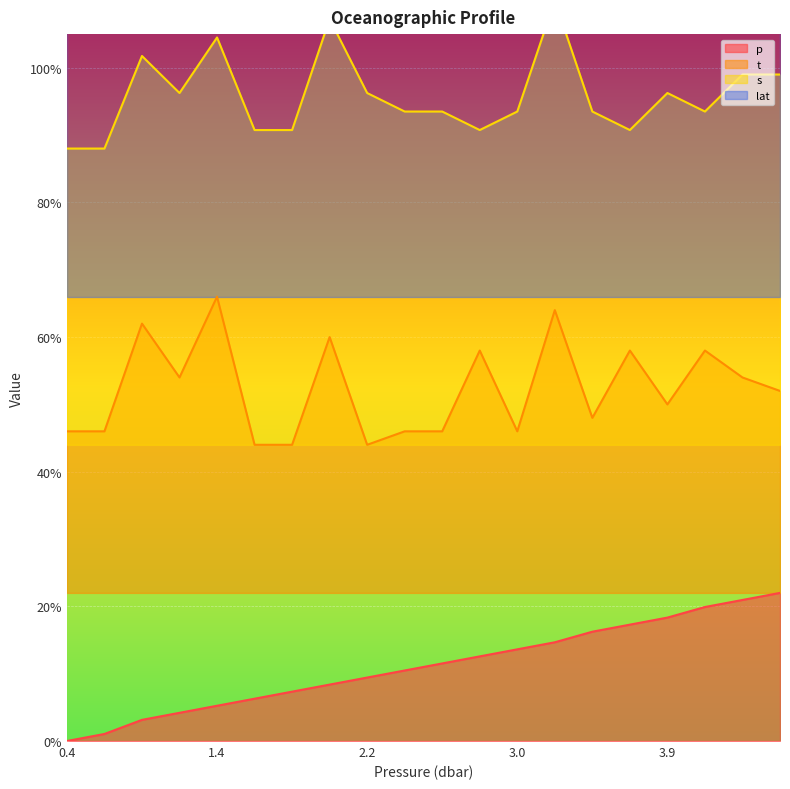

How many lines are shown in the chart?

3